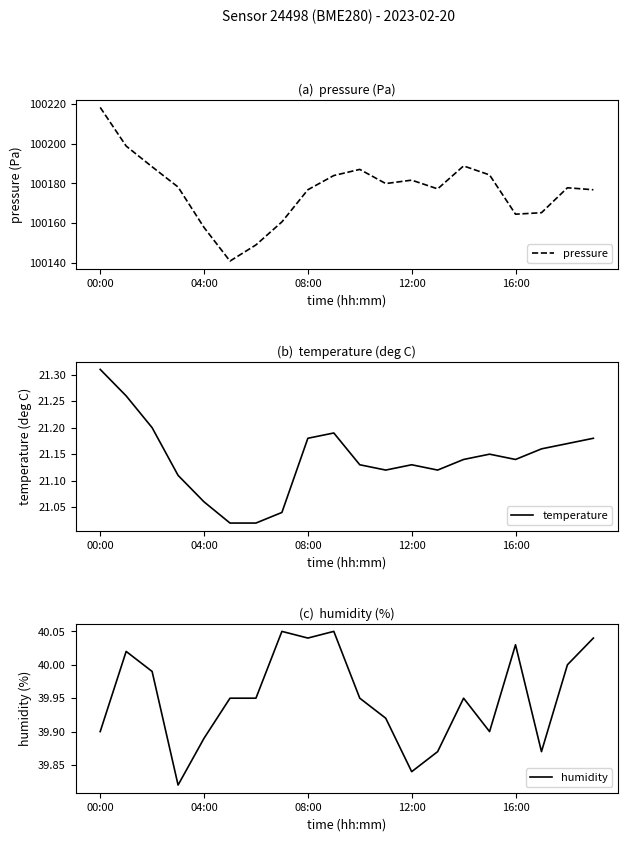

The value of humidity at 15 is 57.3. True or false?

False